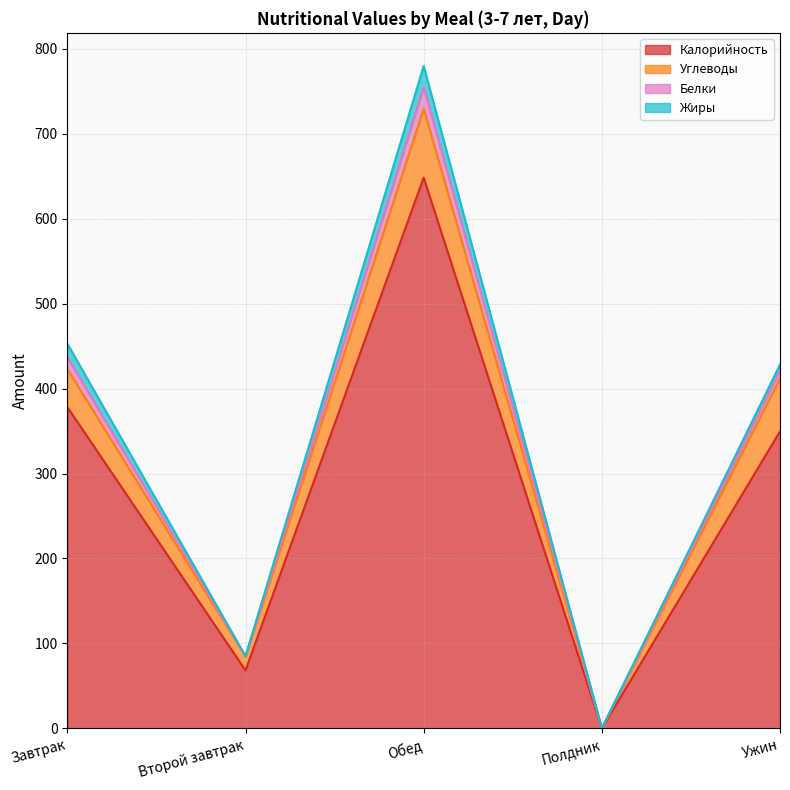

Reading right to left, list the values for the Калорийность series.

Ужин=349.6	Полдник=0.0	Обед=648.3	Второй завтрак=68.2	Завтрак=378.2